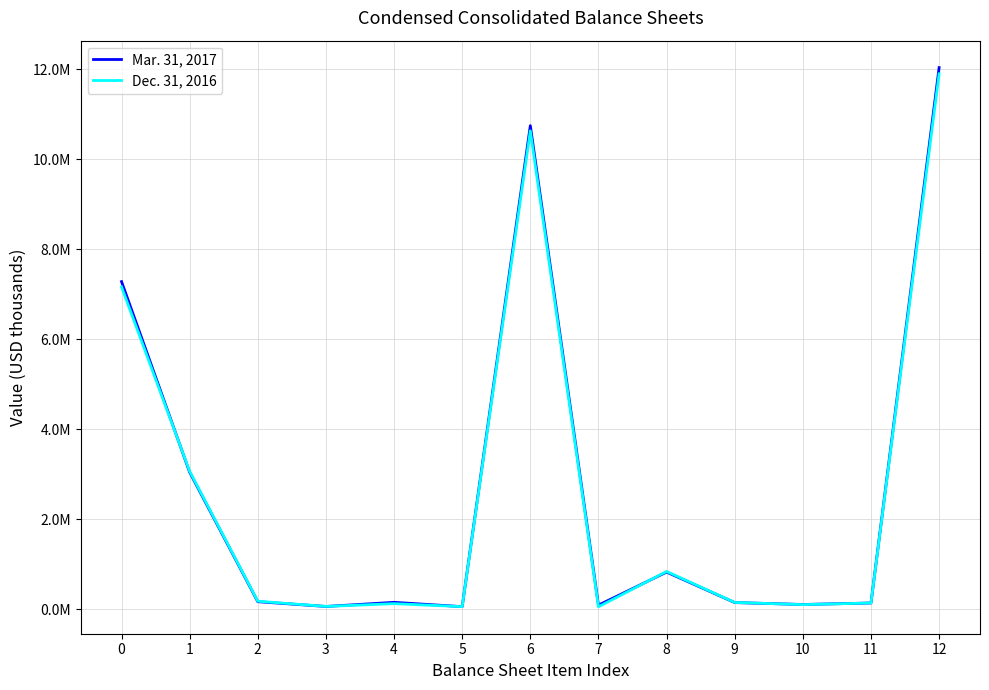

Which series ends up on top after the final intersection of Dec. 31, 2016 and Mar. 31, 2017?

Mar. 31, 2017